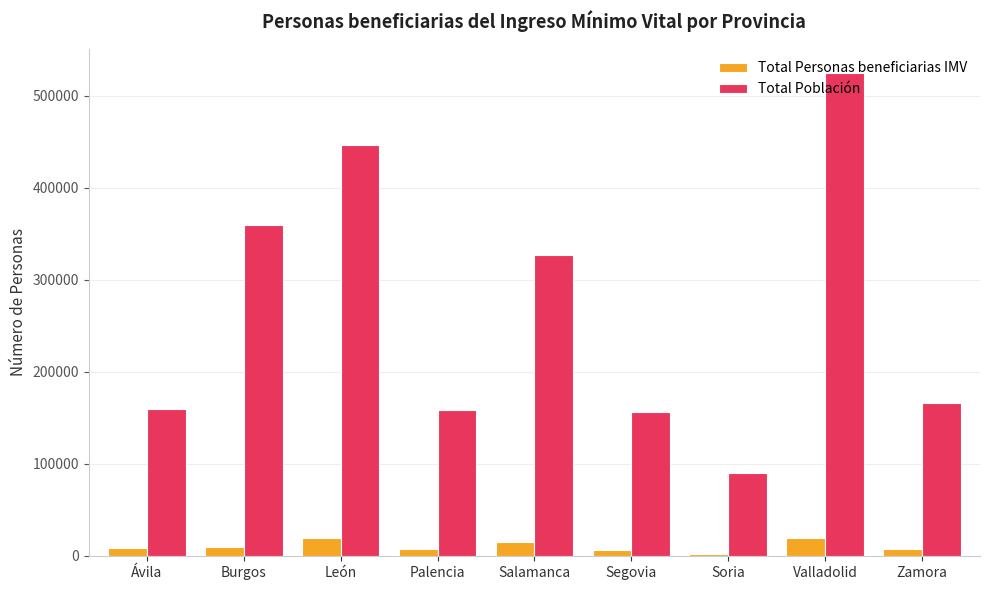

What is the difference between the second highest and second lowest values in the Total Personas beneficiarias IMV series?

13196